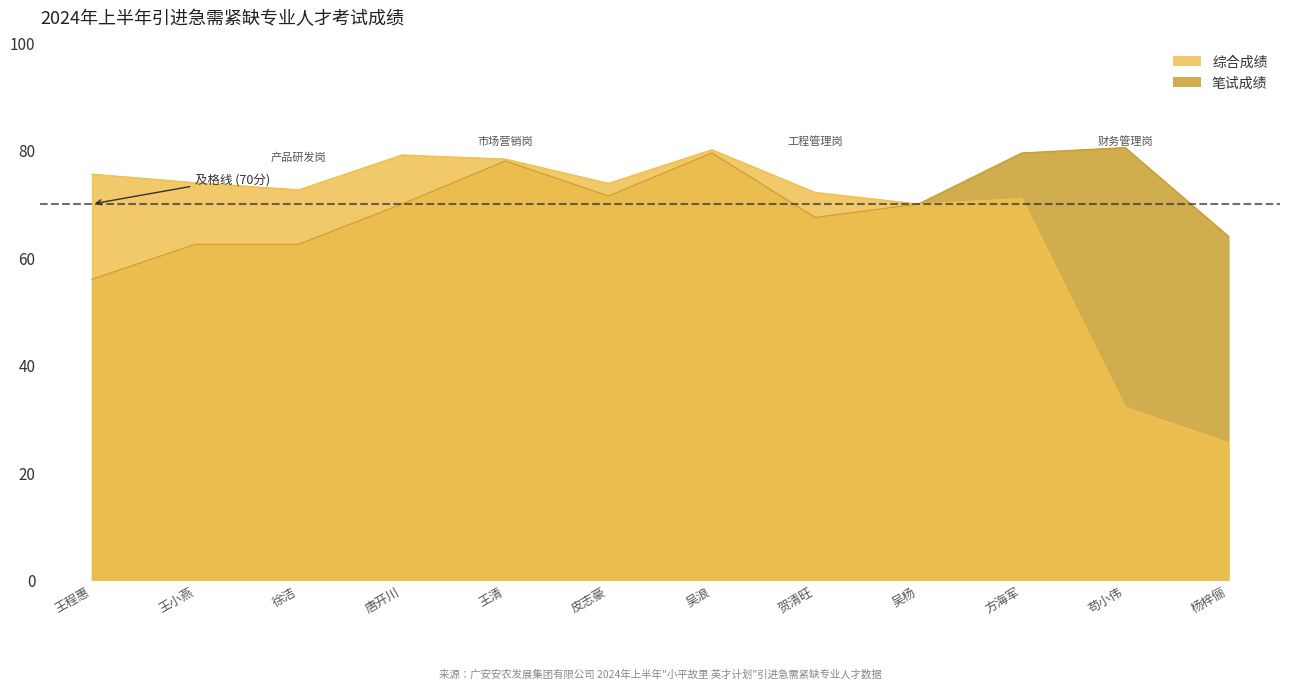

Reading right to left, transcribe all the data shown in this chart.

综合成绩: 杨梓俪=25.6	苟小伟=32.2	方海军=71.0	吴杨=70.0	贺清旺=72.2	吴浪=80.1	皮志豪=73.8	王清=78.4	唐开川=79.1	徐洁=72.6	王小燕=74.0	王程惠=75.6
笔试成绩: 杨梓俪=64.0	苟小伟=80.5	方海军=79.5	吴杨=70.0	贺清旺=67.5	吴浪=79.5	皮志豪=71.5	王清=78.0	唐开川=70.0	徐洁=62.5	王小燕=62.5	王程惠=56.0